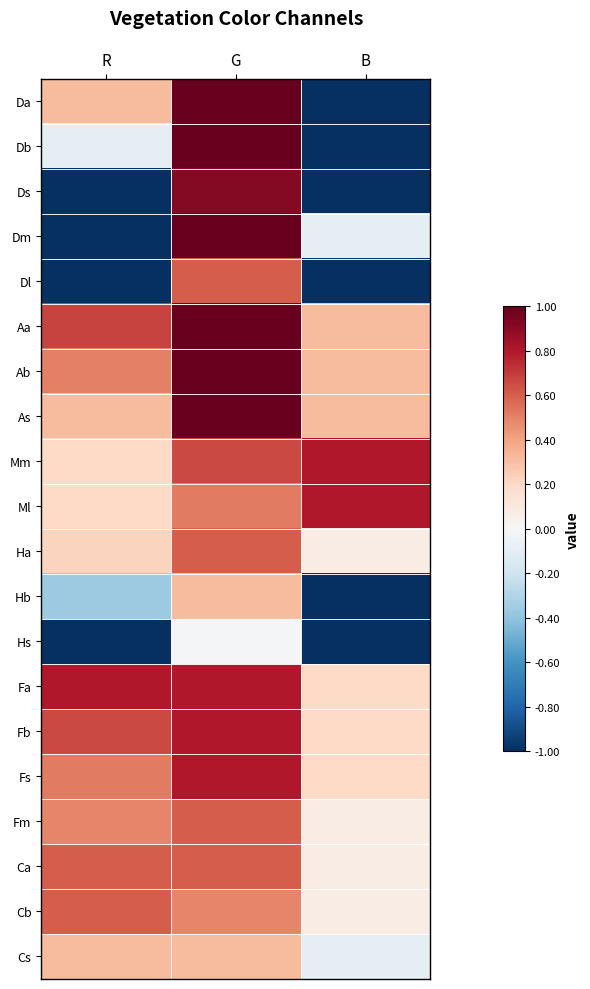

List the series in order of their peak value, highest first.

Da, Db, Dm, Aa, Ab, As, Ds, Mm, Ml, Fa, Fb, Fs, Dl, Ha, Fm, Ca, Cb, Hb, Cs, Hs